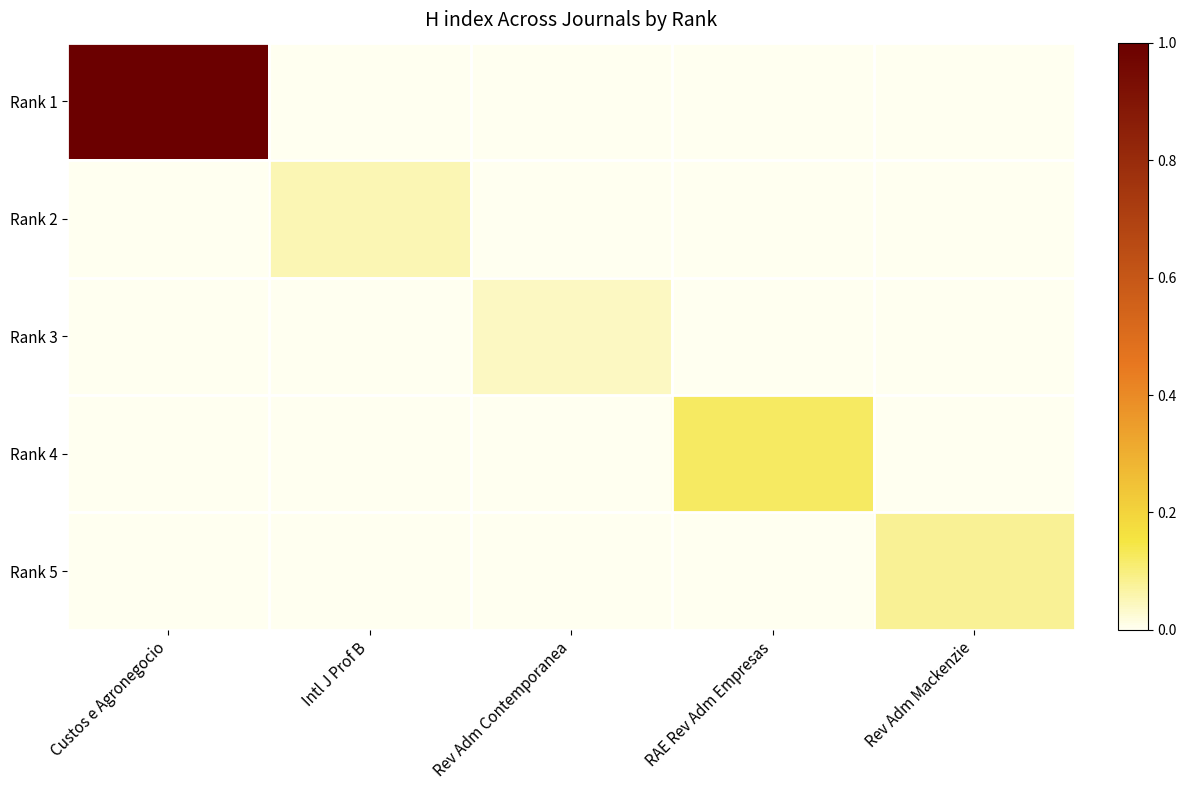

Which has a higher value, Rev Adm Contemporanea or Intl J Prof B?

Rev Adm Contemporanea